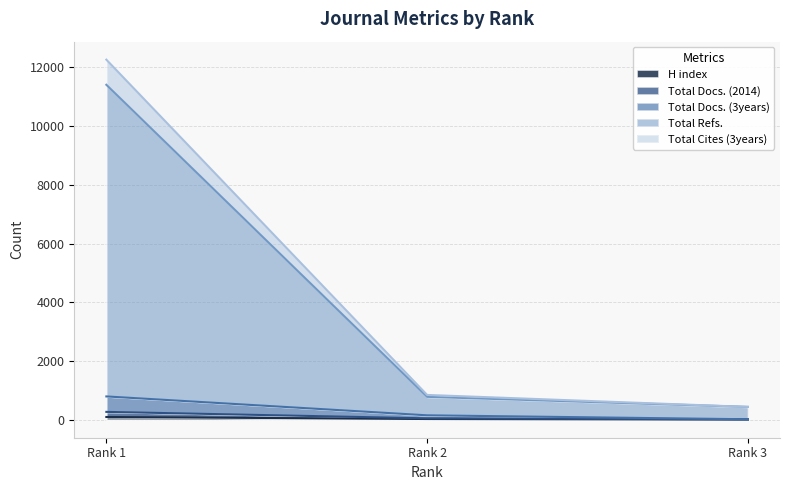

What is the sum of the H index values at Rank 3 and Rank 2?

29